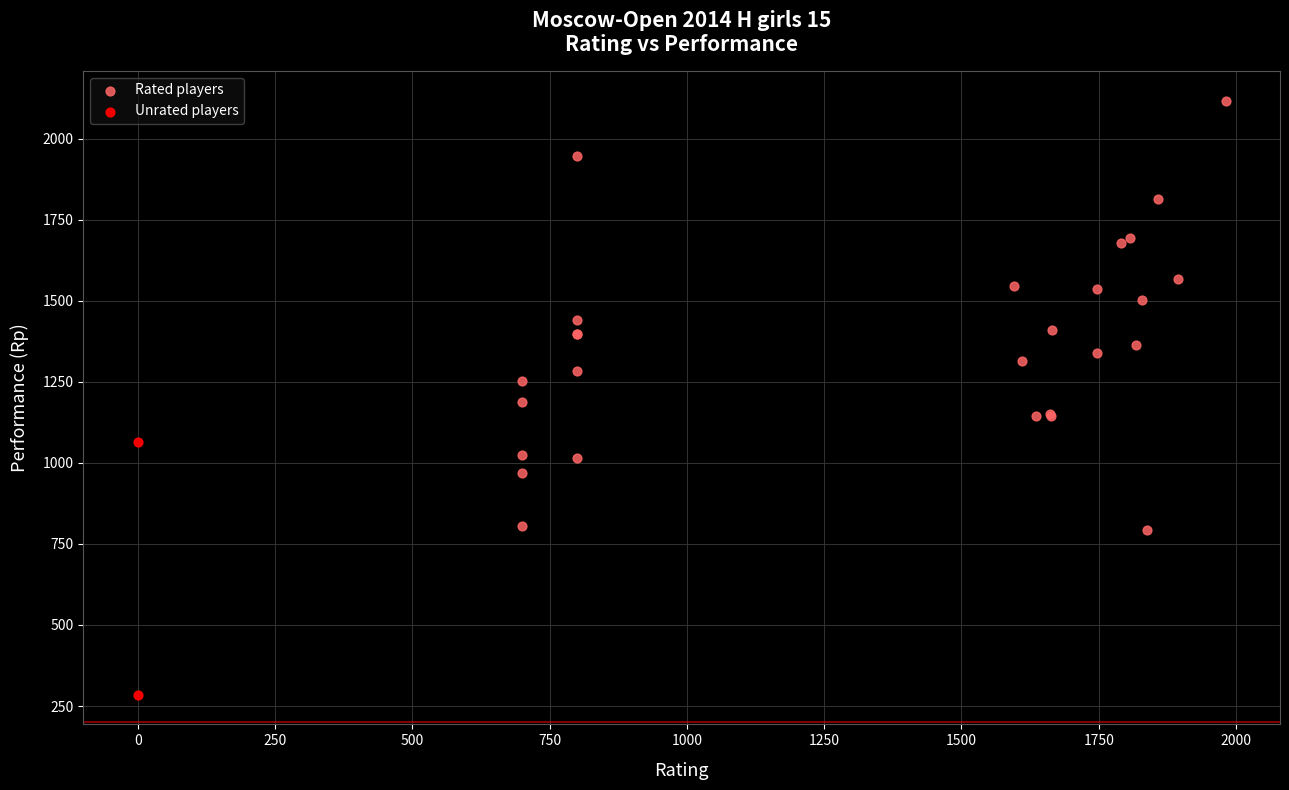

What are all the series names shown in the legend?

Rated players, Unrated players